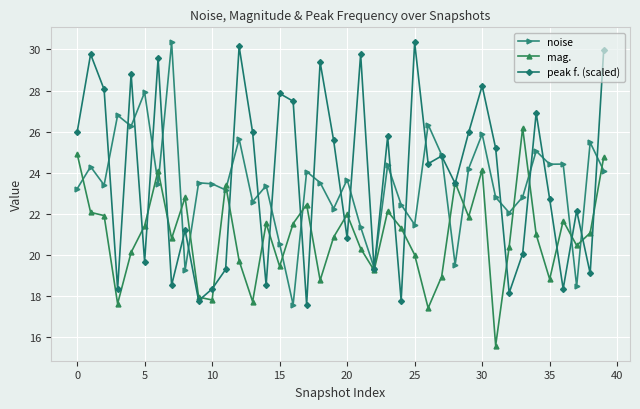

What is the difference between the maximum and second lowest values in the peak f. (scaled) series?

12.6